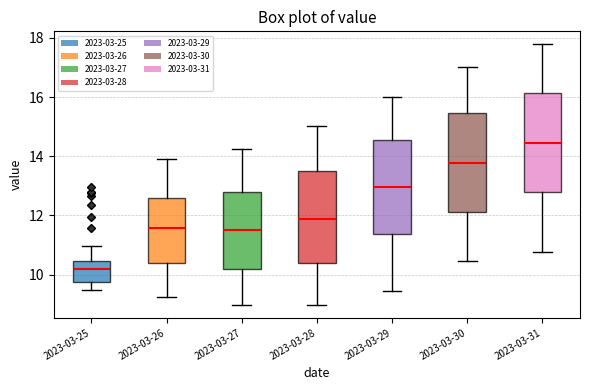

Reading left to right, read every box against the y-axis: the position of its median line, the range the box covers, and the ends of its whiskers. The values are not printed on the chart, so give them approximately, as read against the axis.

2023-03-25: median 10.2, box 9.8 to 10.4, whiskers 9.4 to 11.0
2023-03-26: median 11.6, box 10.4 to 12.6, whiskers 9.2 to 13.8
2023-03-27: median 11.6, box 10.2 to 12.8, whiskers 9.0 to 14.2
2023-03-28: median 11.8, box 10.4 to 13.6, whiskers 9.0 to 15.0
2023-03-29: median 13.0, box 11.4 to 14.6, whiskers 9.4 to 16.0
2023-03-30: median 13.8, box 12.2 to 15.4, whiskers 10.4 to 17.0
2023-03-31: median 14.4, box 12.8 to 16.2, whiskers 10.8 to 17.8